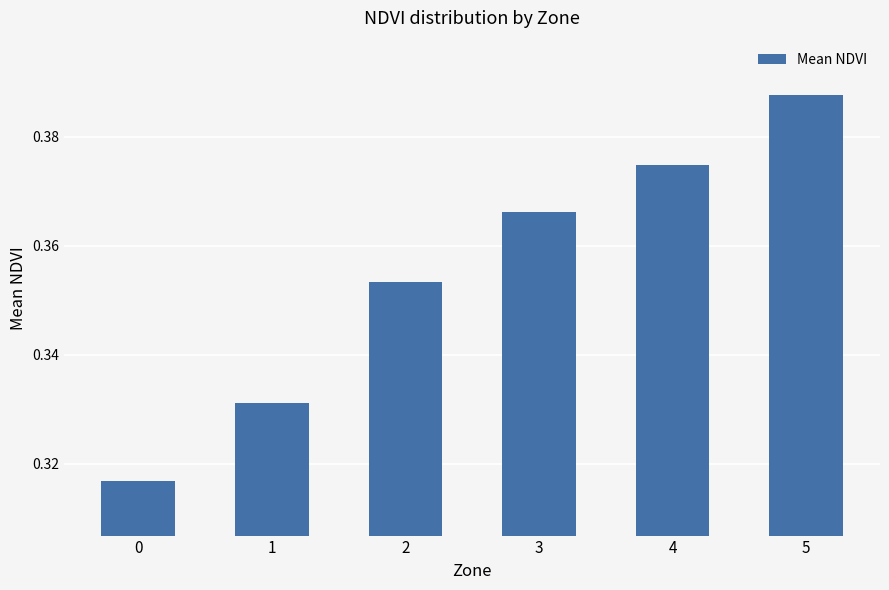

At which category does the chart reach its peak across all series?

5